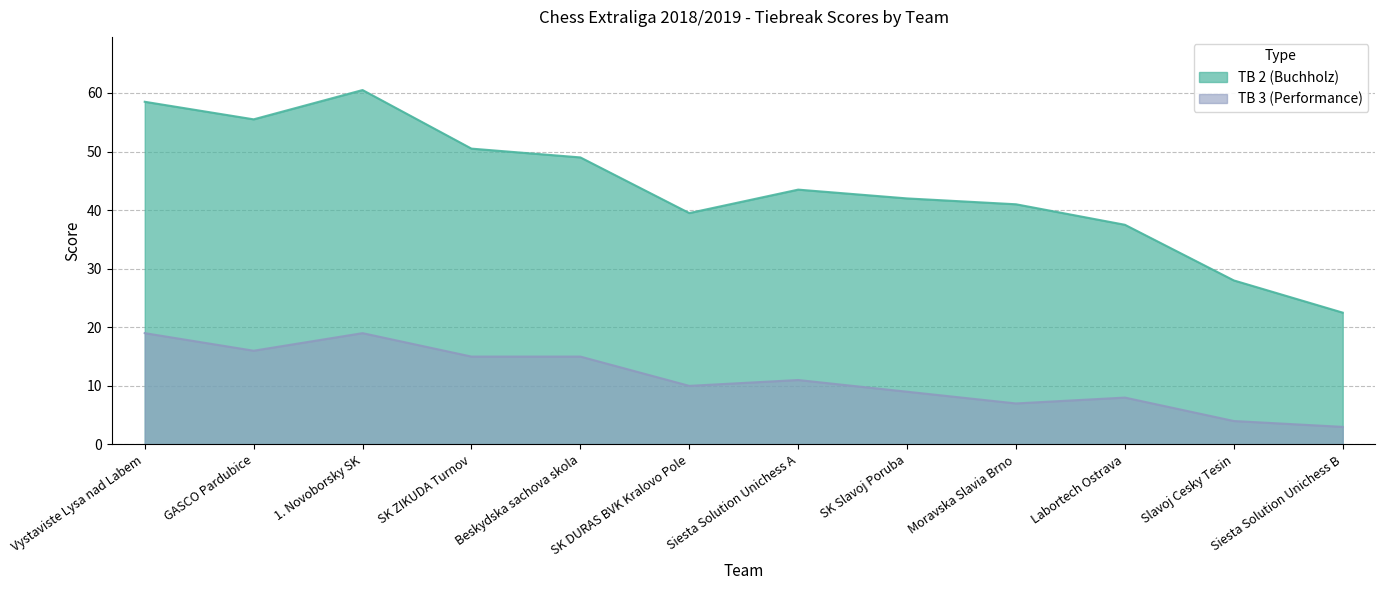

True or false: TB 2 (Buchholz) has a value of 28.3 at 1. Novoborsky SK.

False